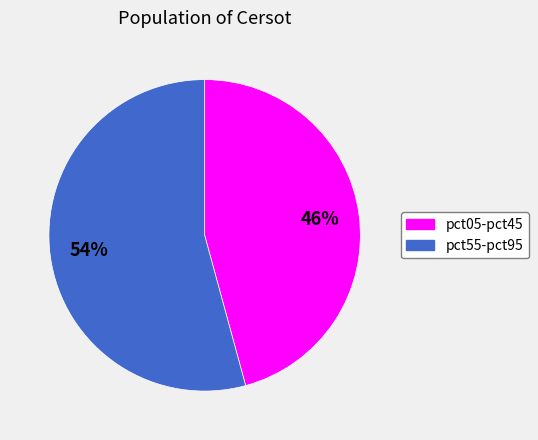

Is there a majority slice in this chart?

Yes